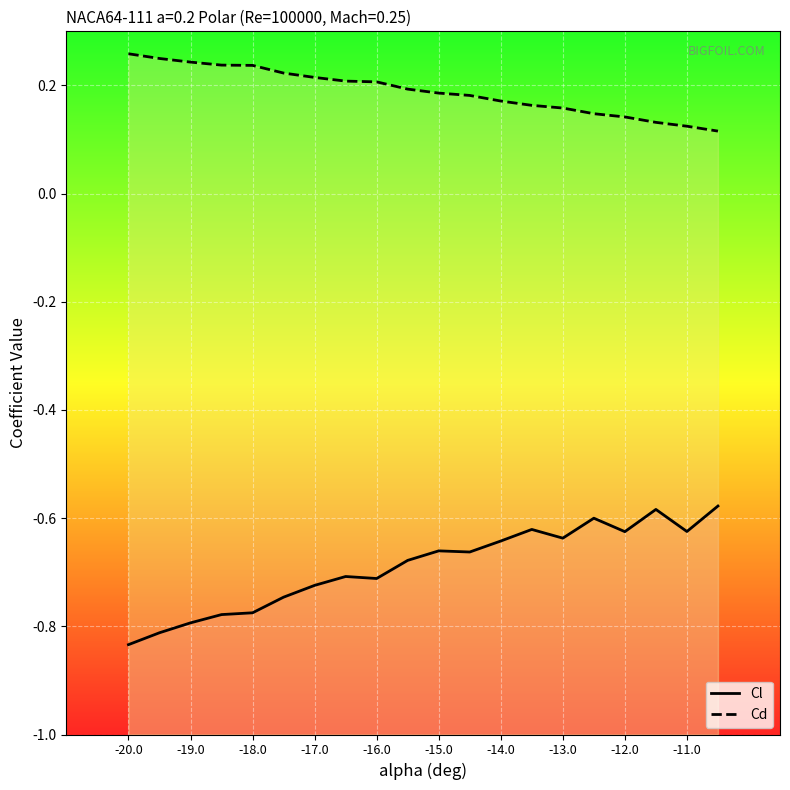

What is the sum of all Cd values?

3.8